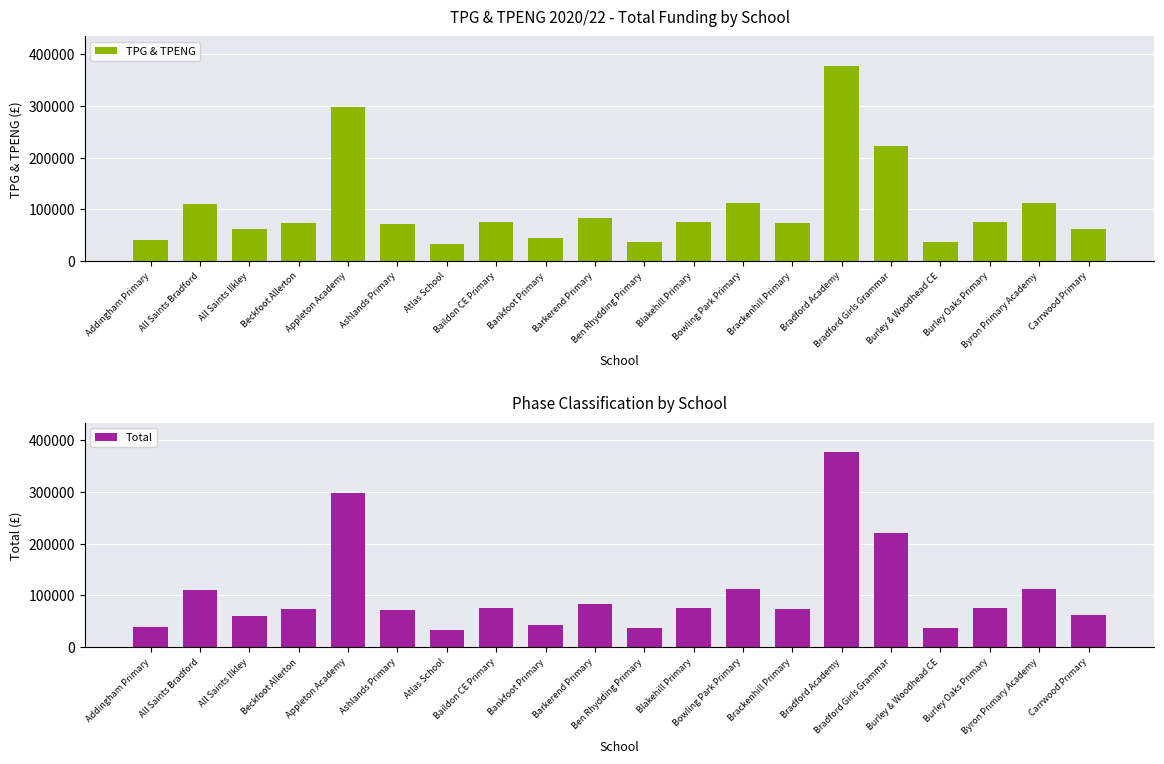

What is the sum of the Total values at Barkerend Primary and Burley & Woodhead CE?

120879.4